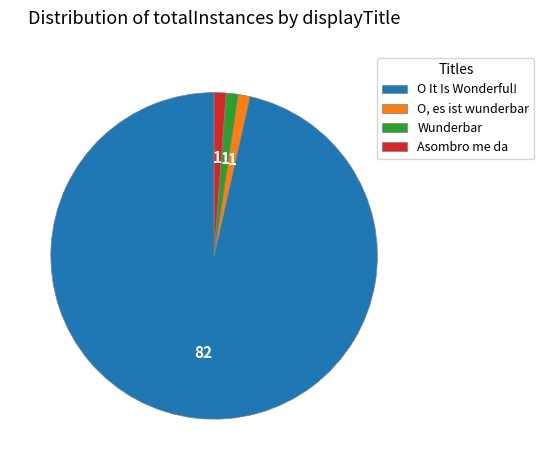

Is it true that O It Is Wonderful! is 96% of the pie?

True